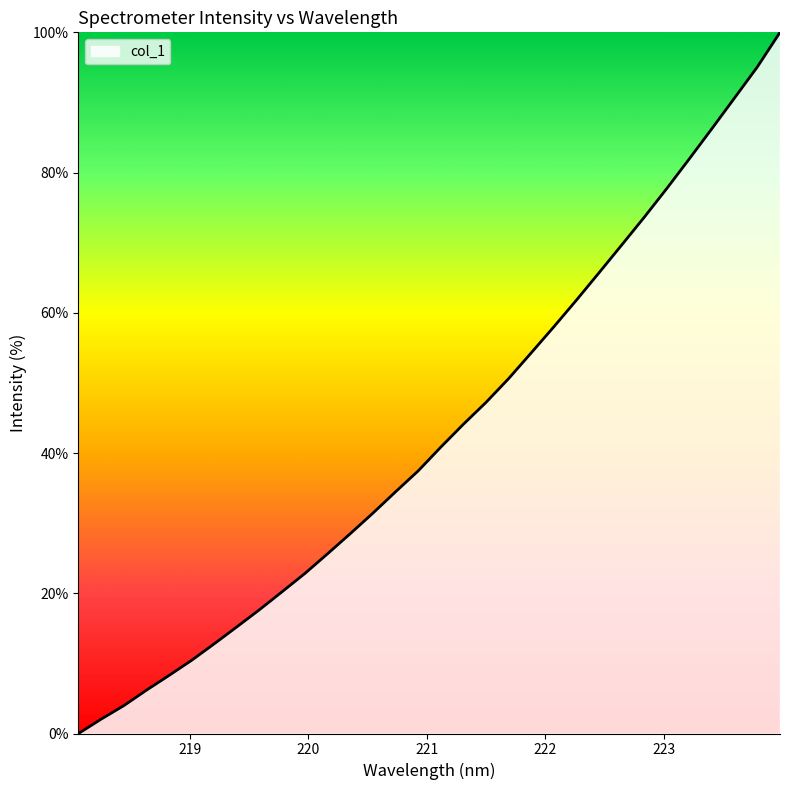

What is the maximum value shown in the chart?

100.0